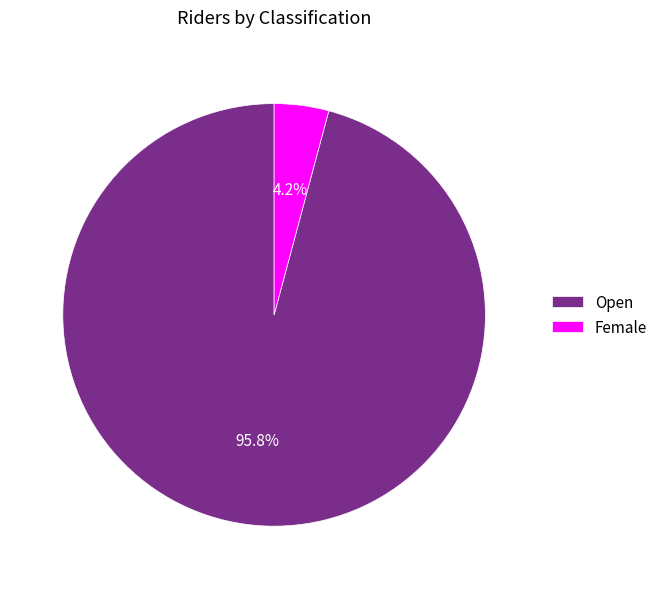

Which slice is the smallest?

Female